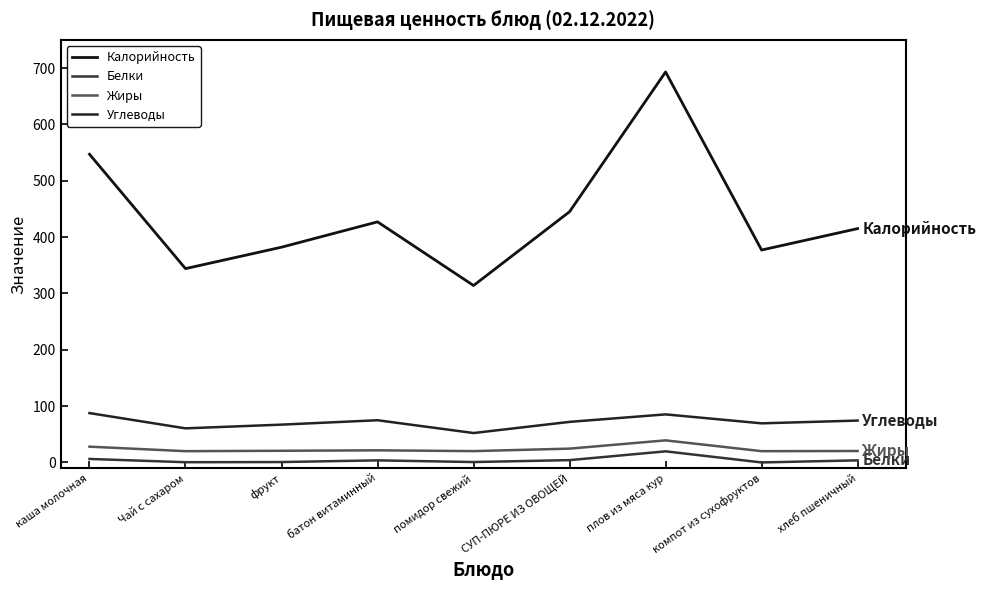

Where is Углеводы nearest to the value 69?

компот из сухофруктов